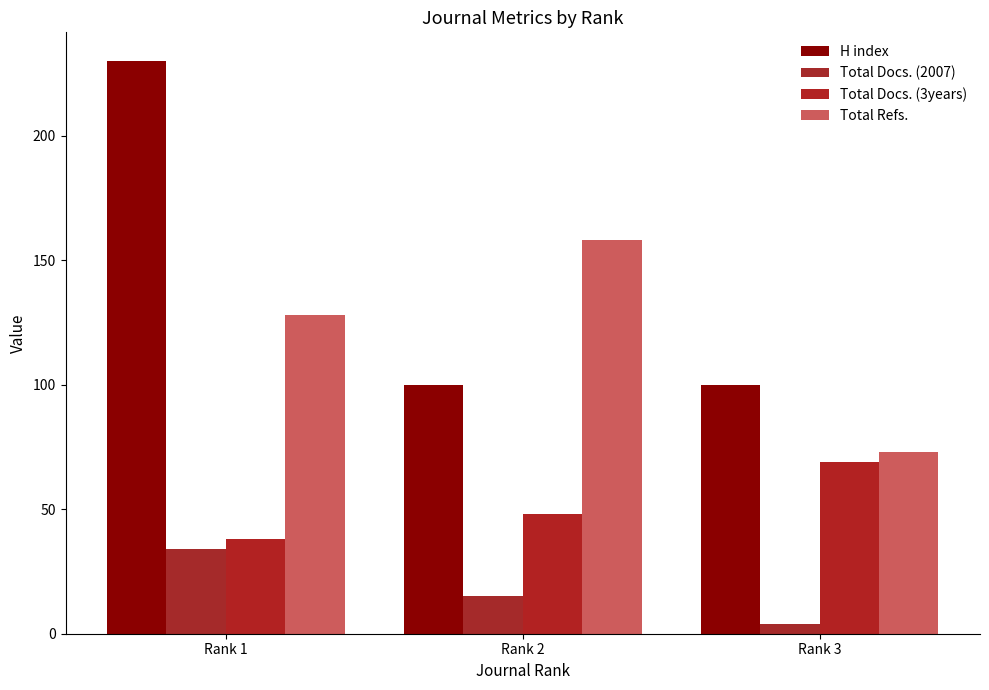

At which label is H index closest to 165?

Rank 1